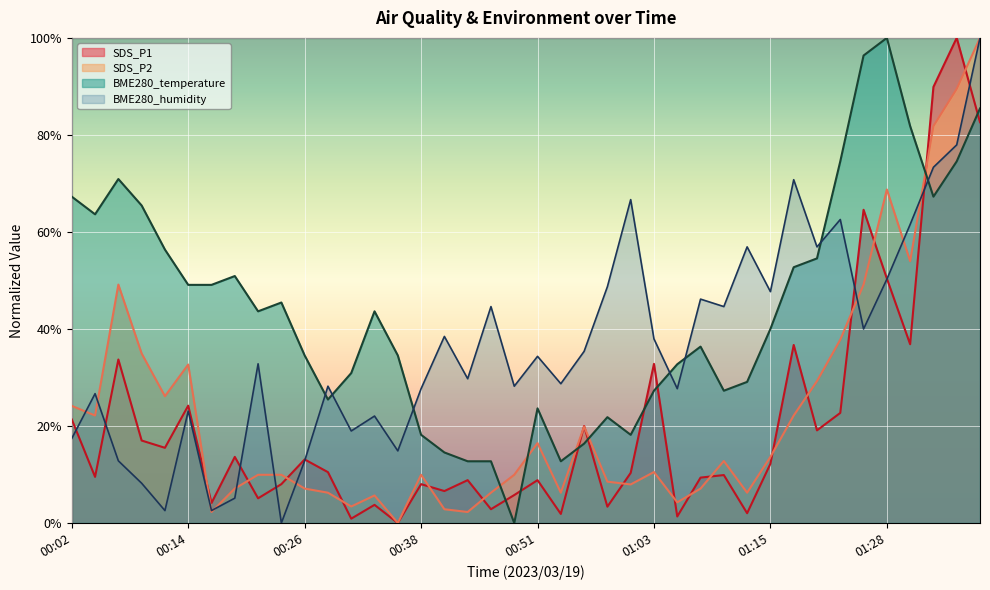

What is the difference between the maximum and minimum values in the SDS_P1 series?

1.0